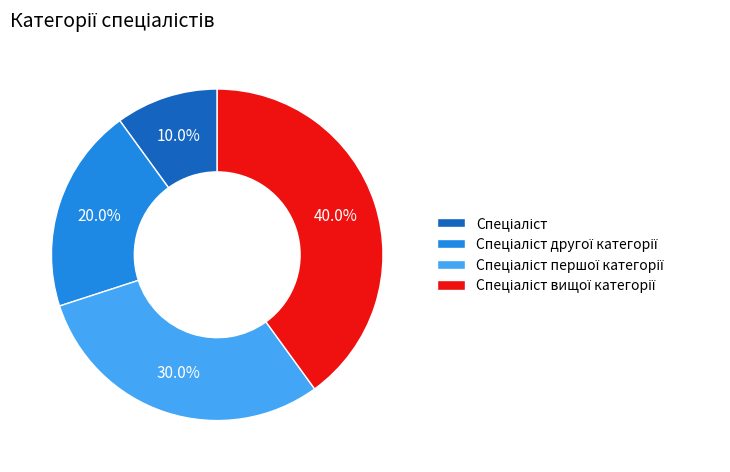

Is there any slice that represents more than half of the pie?

No